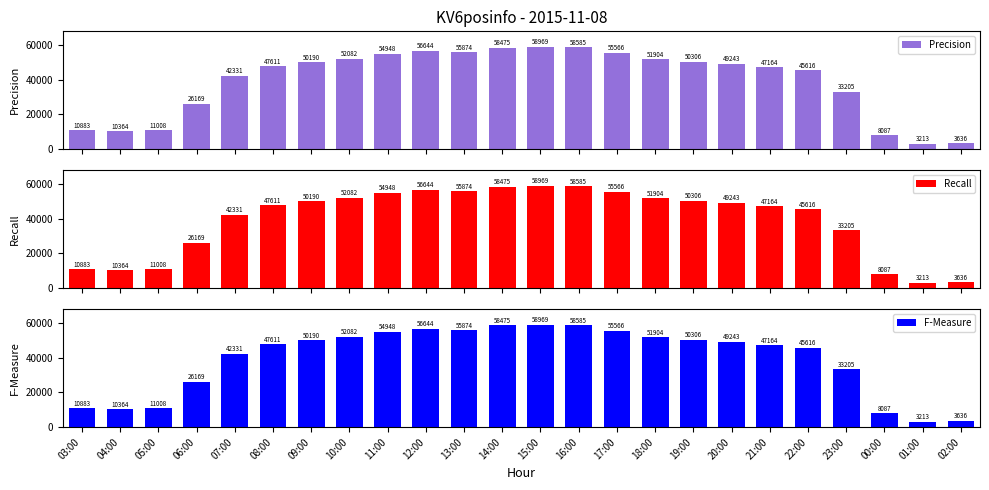

How many data points in Recall are less than 49243?

12